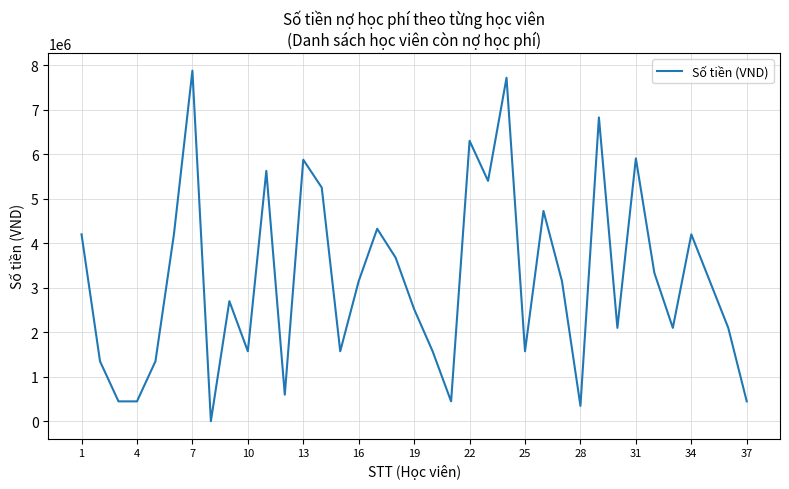

What is the maximum value shown in the chart?

7875000